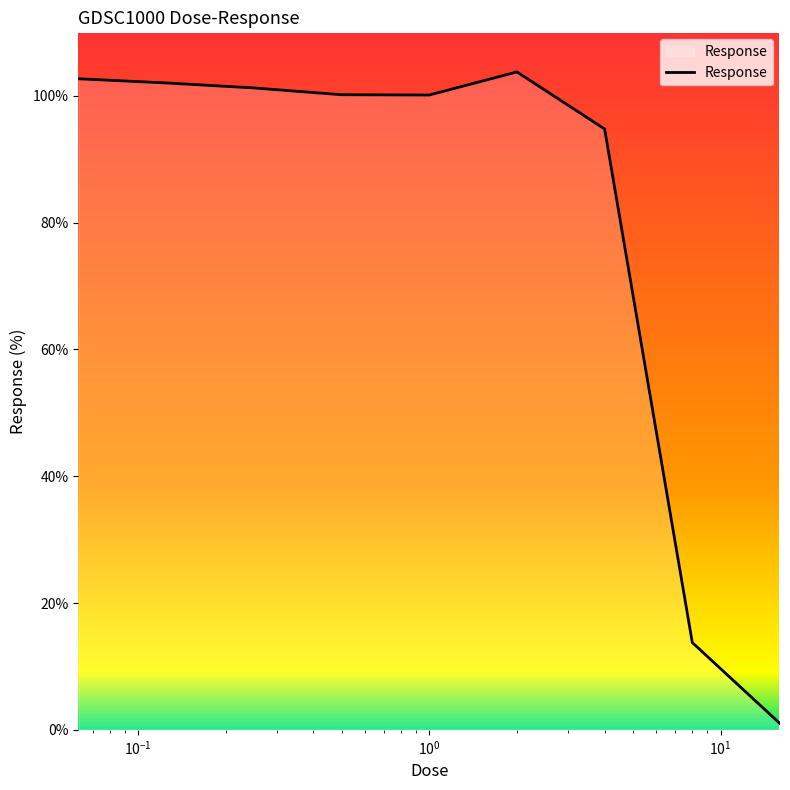

What is the sum of all values?

719.5